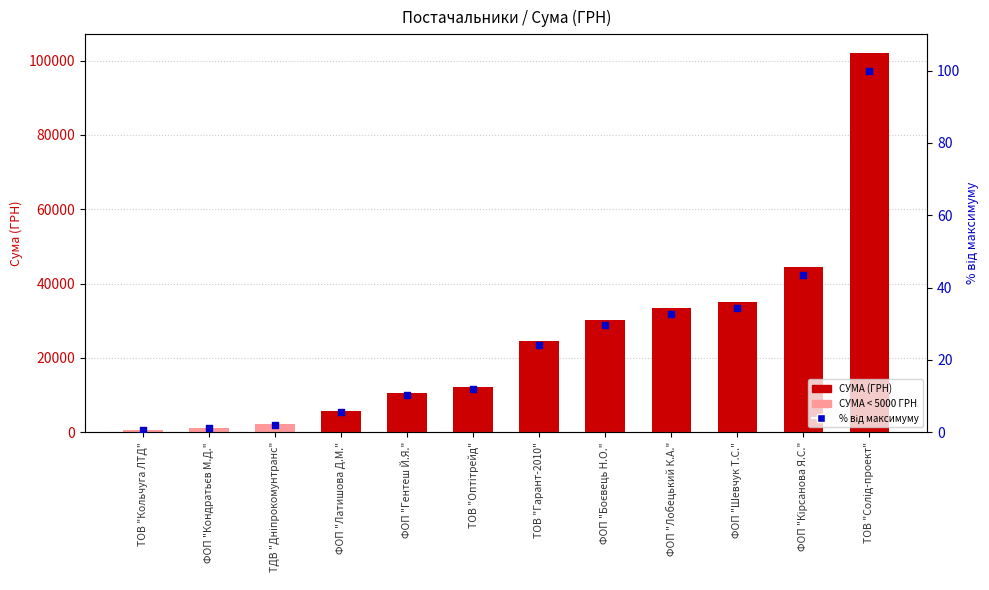

What is the total value across all series at ТДВ "Дніпрокомунтранс"?

2124.6